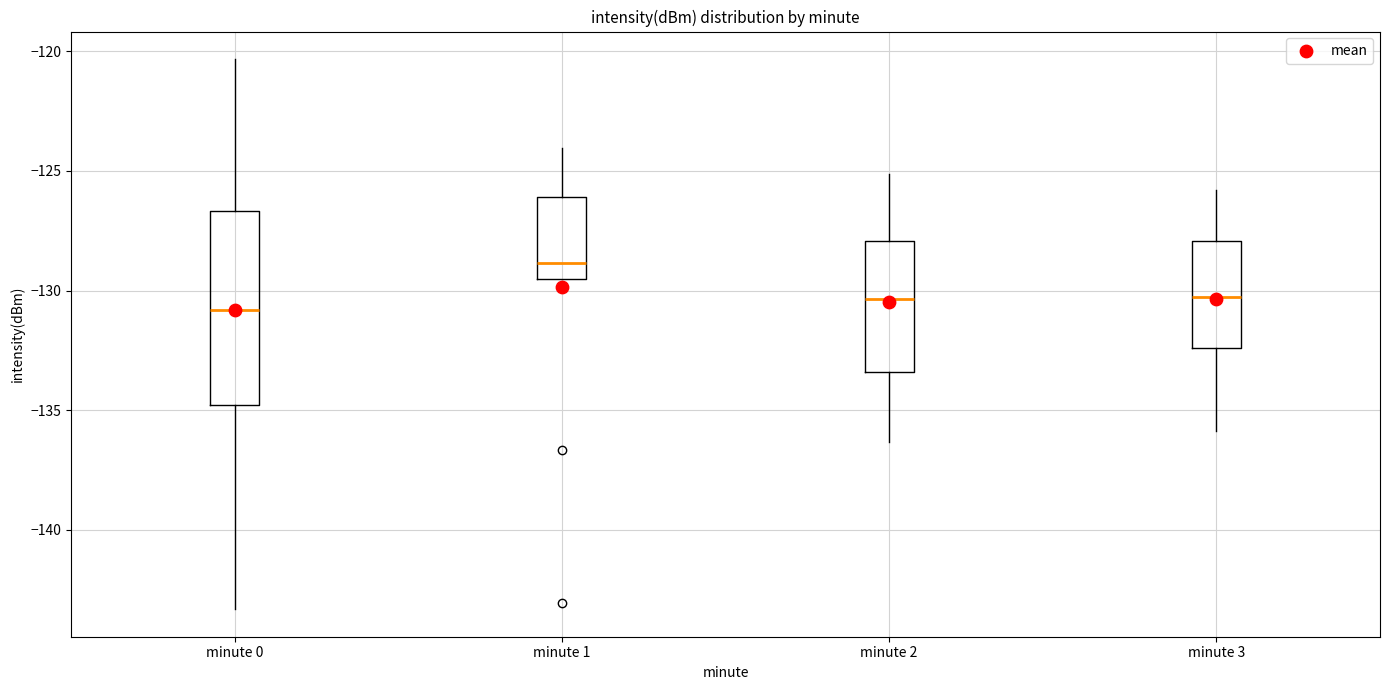

Which box's median line is the highest?

minute 1